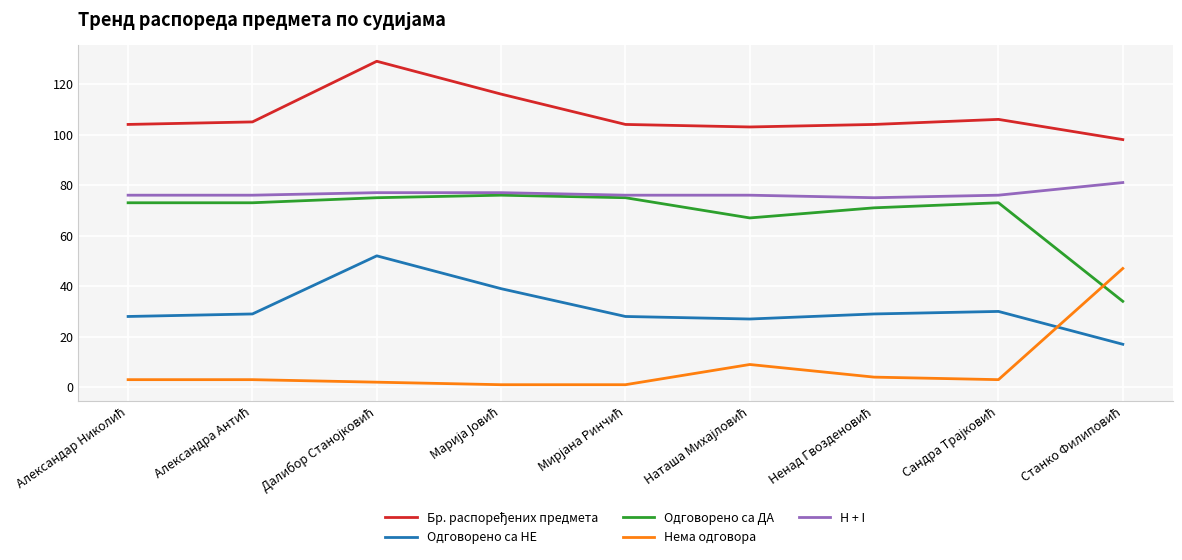

What is the maximum value for H + I?

81